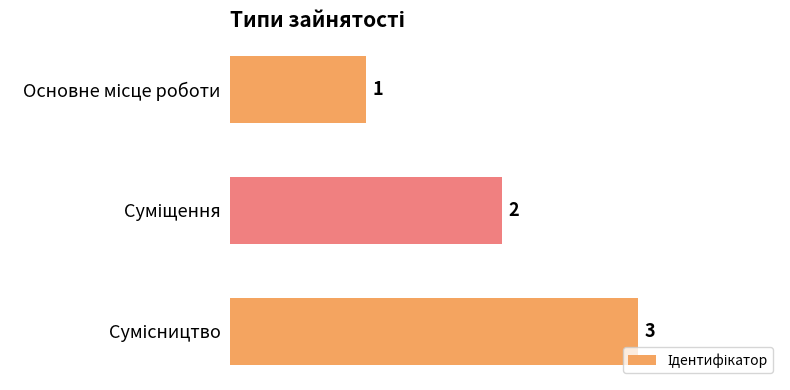

What is the greatest value displayed?

3